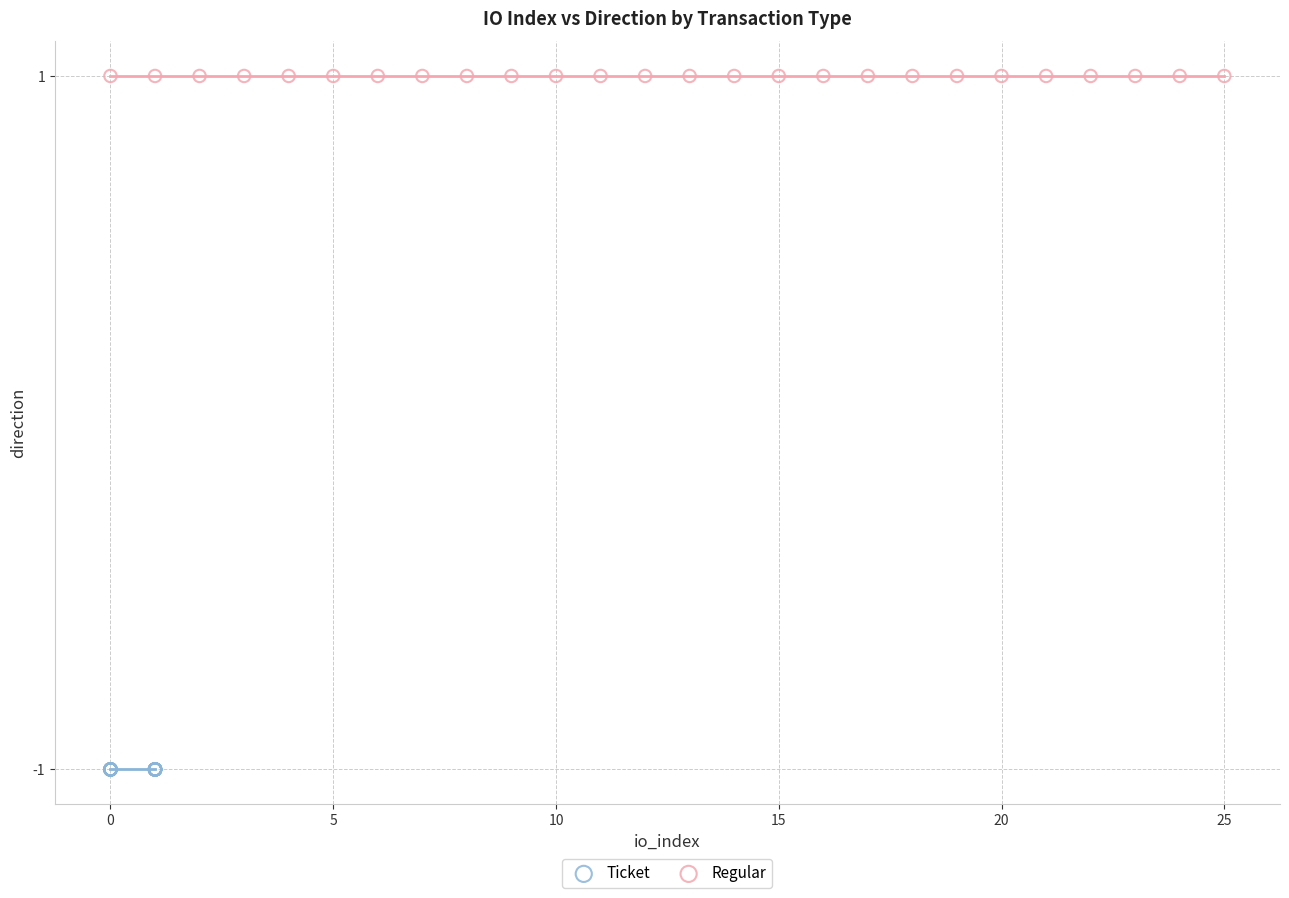

Which series contains the lowest Y value?

Ticket